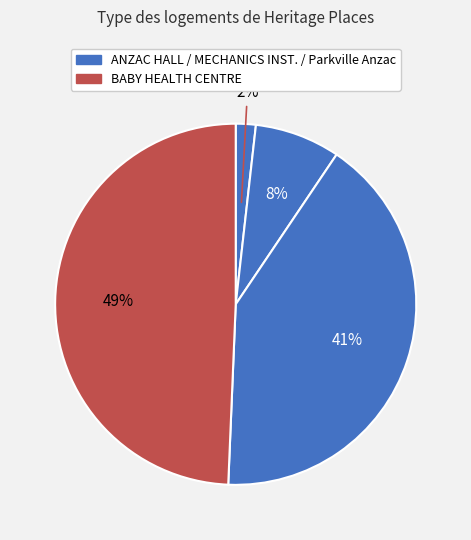

How many slices are in this pie chart?

4